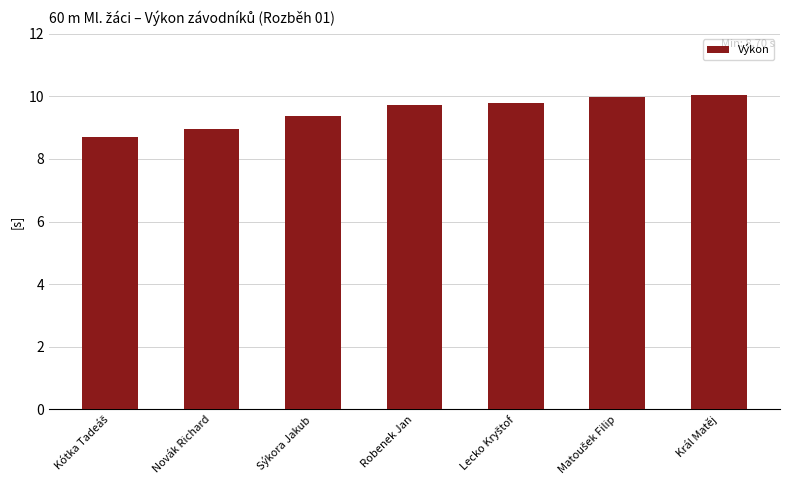

Is it true that the value at Sýkora Jakub is 9.4?

True